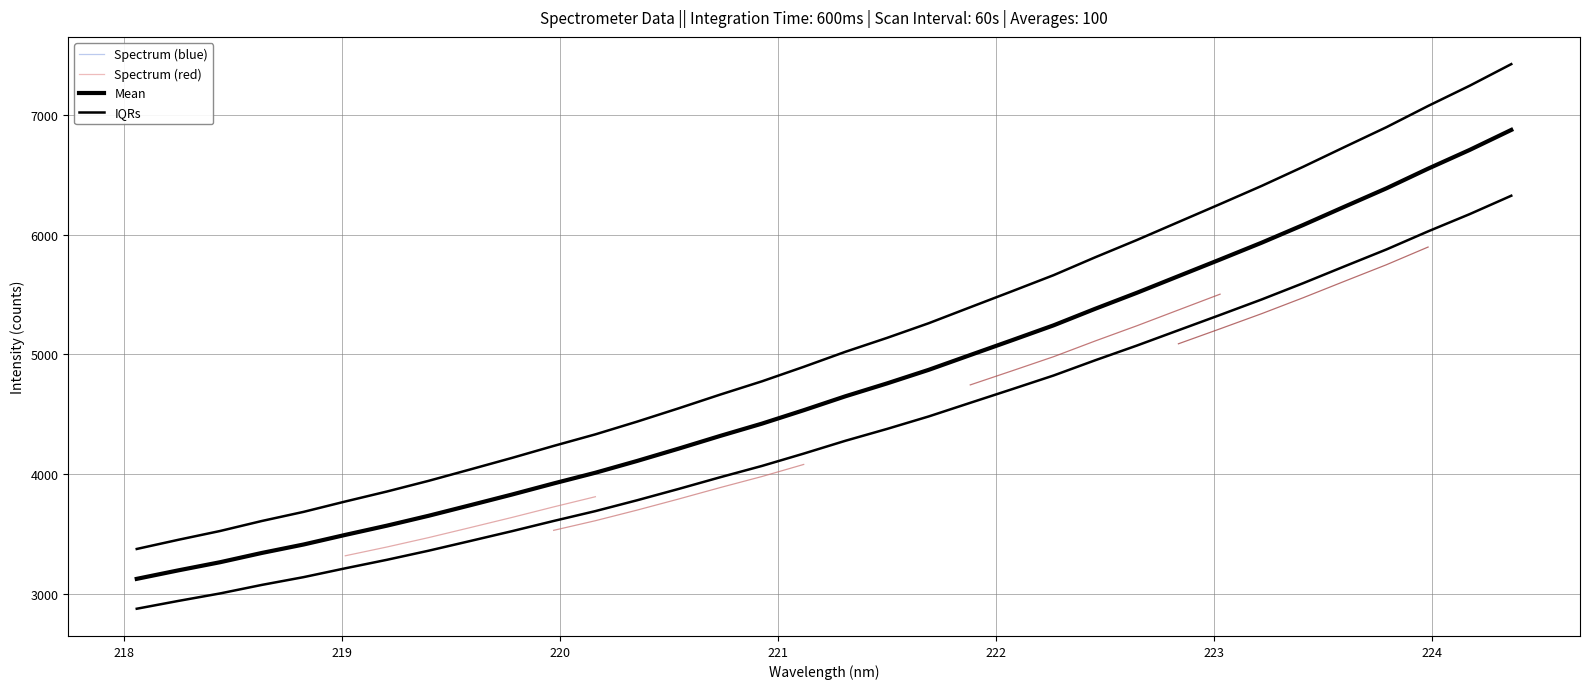

Is it true that the value at 223 is 5009.0?

False